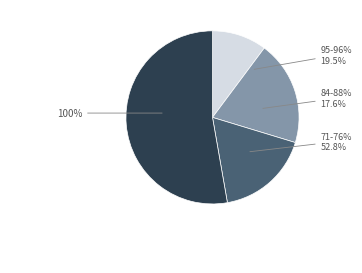

What percentage is the MK_GR_CO_00001 slice, to the nearest percent?

9%